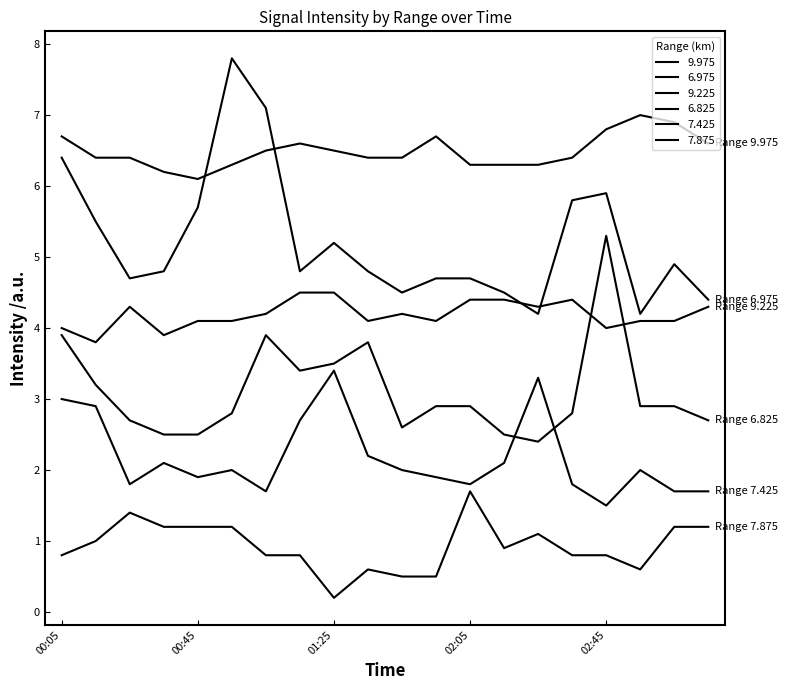

What is the label of the 9th point from the left?

01:25